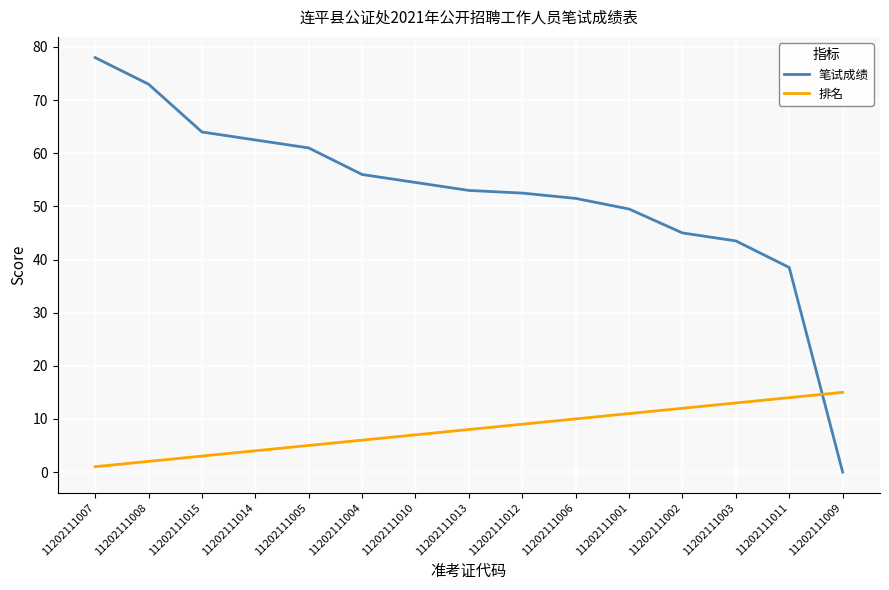

List the series in order of their overall mean, highest first.

笔试成绩, 排名